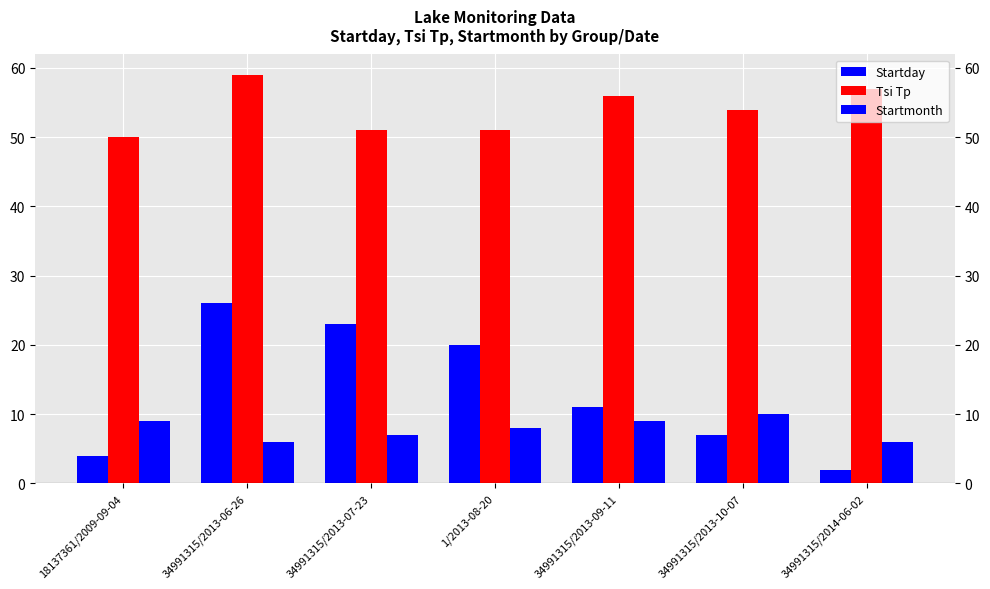

Does the chart contain any negative values?

No